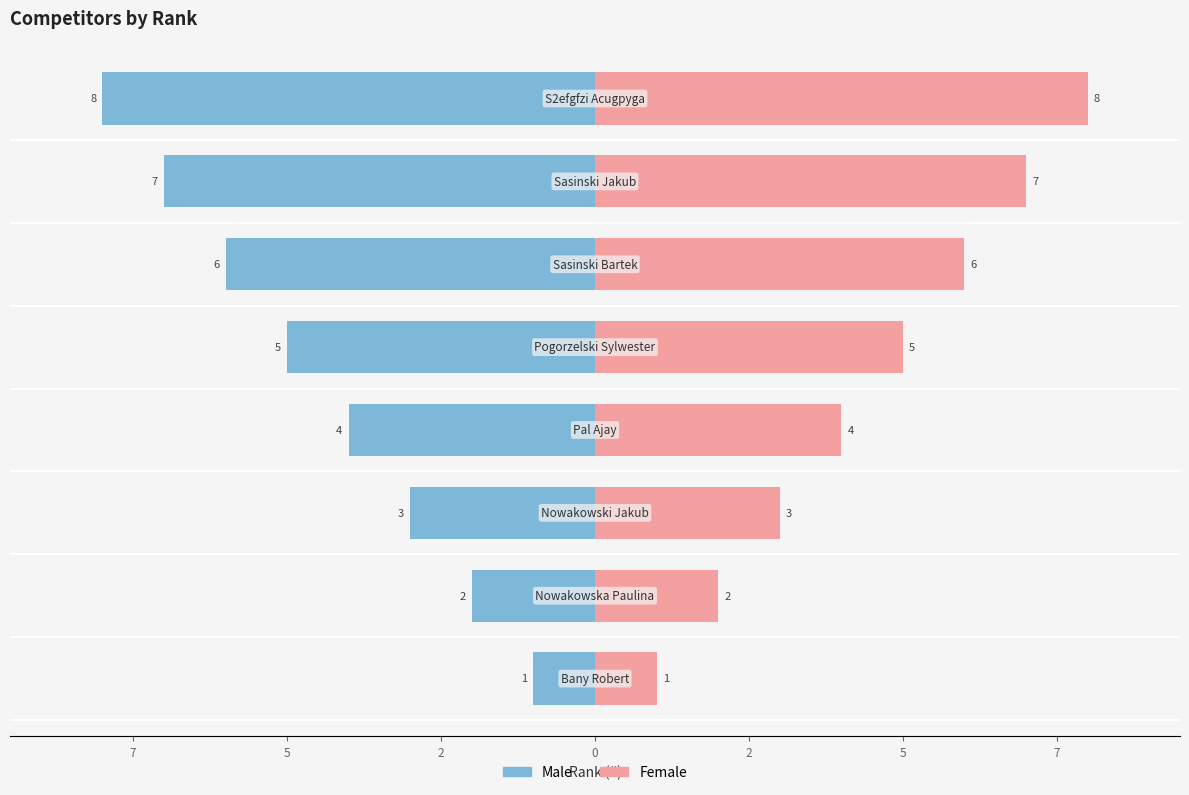

Is the value of Male at 10 greater than the value of Female at 5?

No